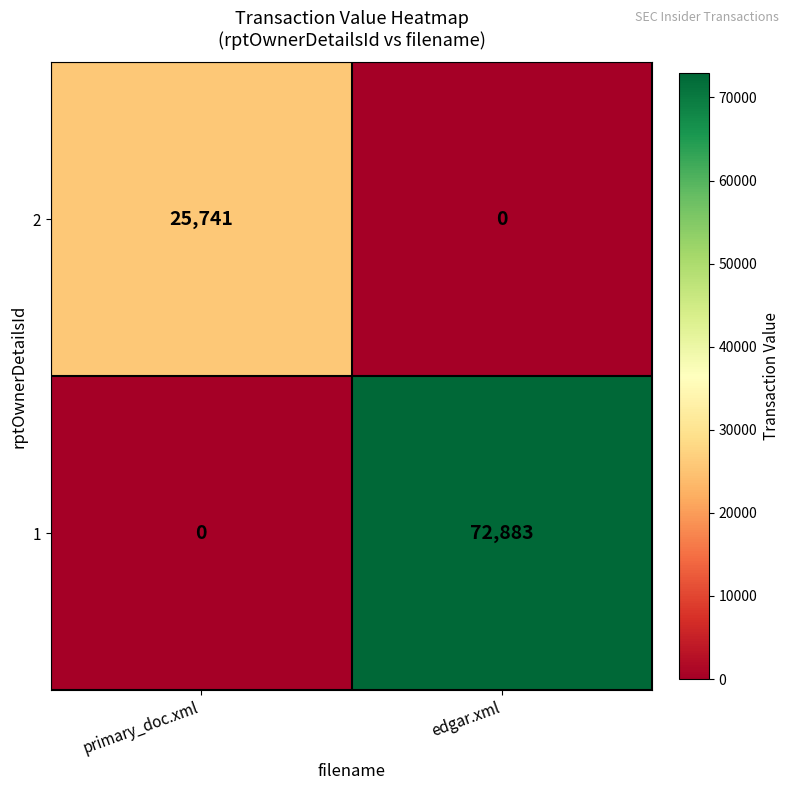

Rank the series by their maximum value, from highest to lowest.

1, 2